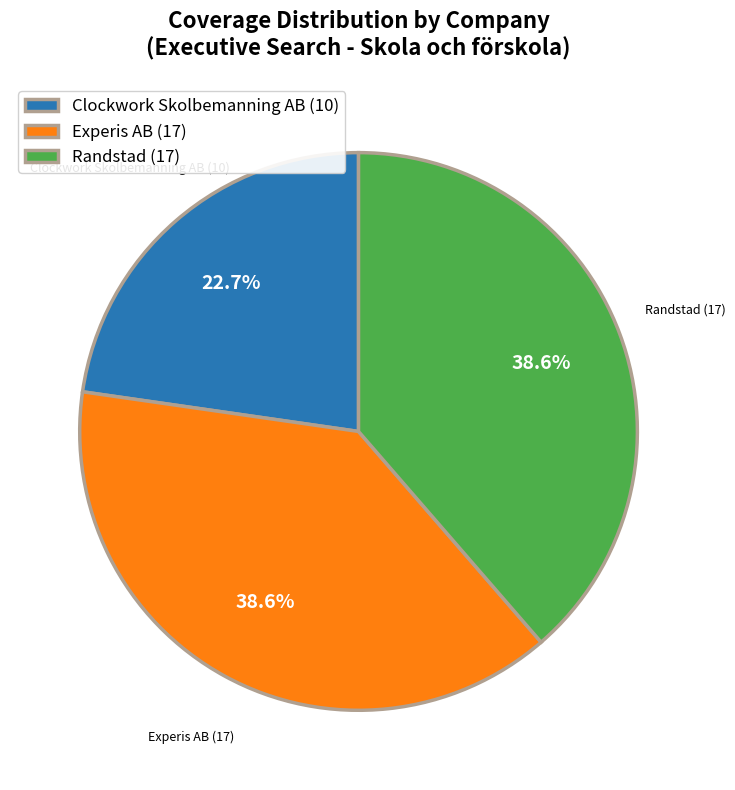

To the nearest percent, what percentage of the pie is Clockwork Skolbemanning AB?

23%